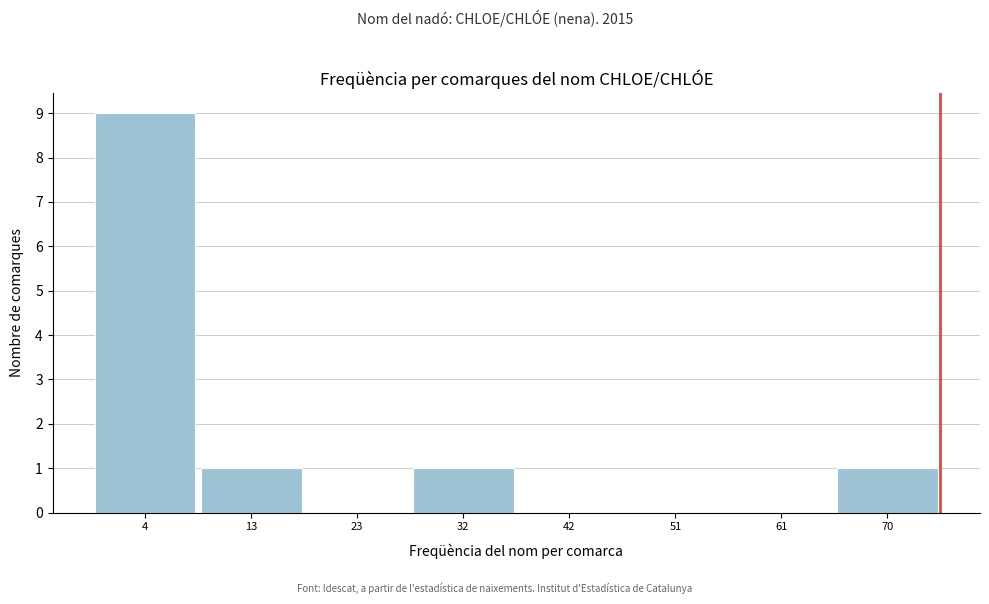

Reading right to left, transcribe all the data shown in this chart.

70=1	61=0	51=0	42=0	32=1	23=0	13=1	4=9